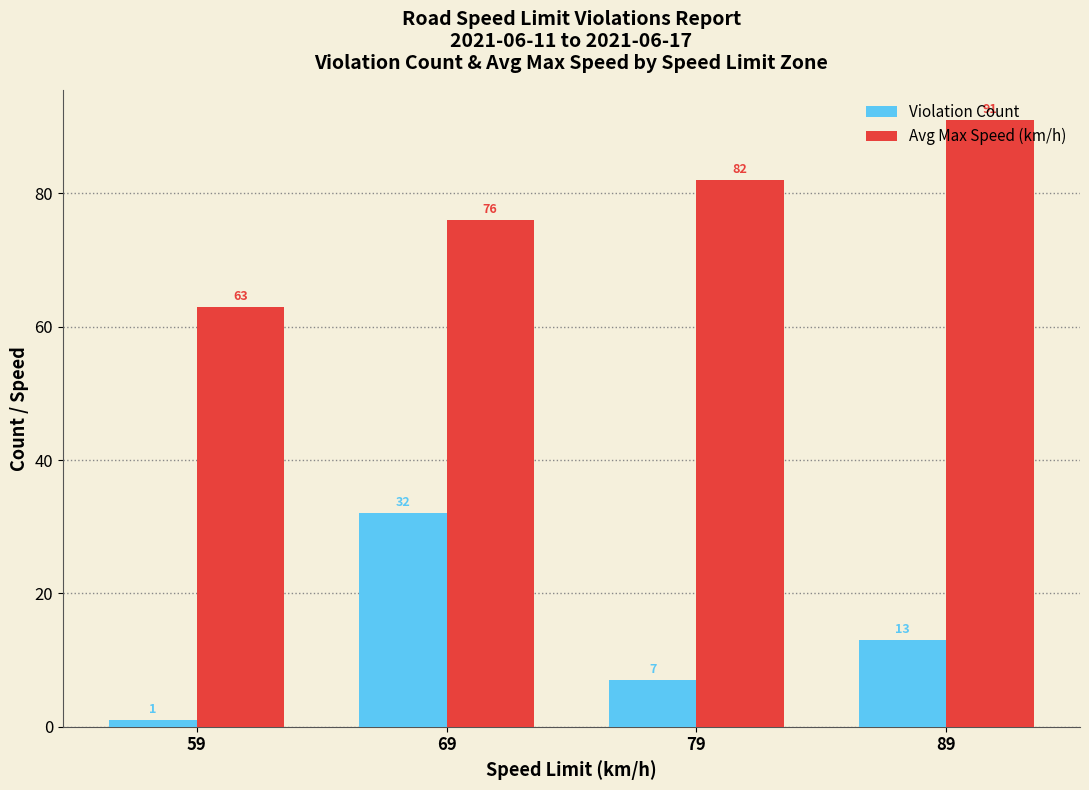

Reading left to right, what are all the values shown in this chart?

Violation Count: 1	32	7	13
Avg Max Speed (km/h): 63	76	82	91